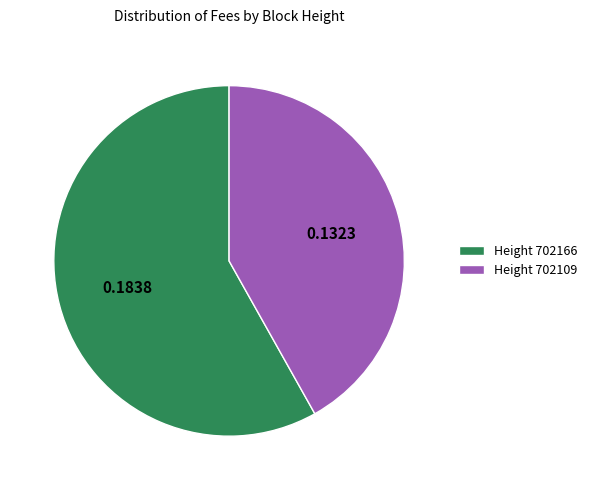

What is the largest slice in the pie chart?

Height 702166